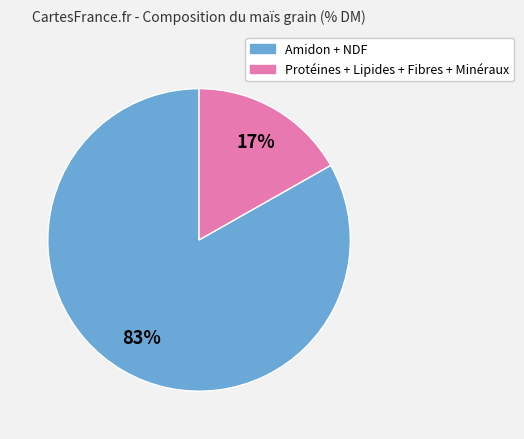

To the nearest percent, what is the difference between the largest and smallest slice percentages?

66%